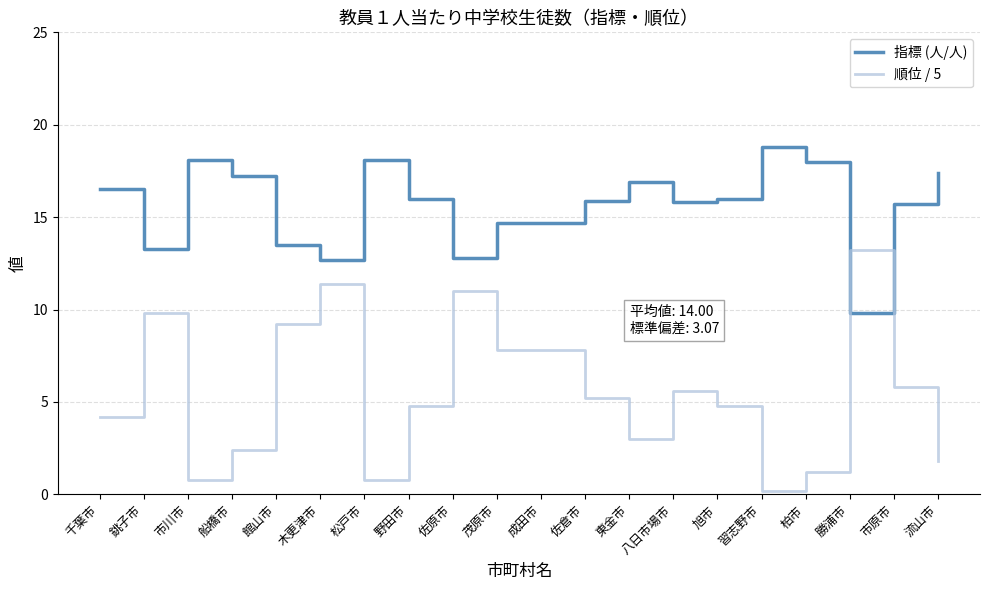

At how many categories does at least one series exceed 3?

20